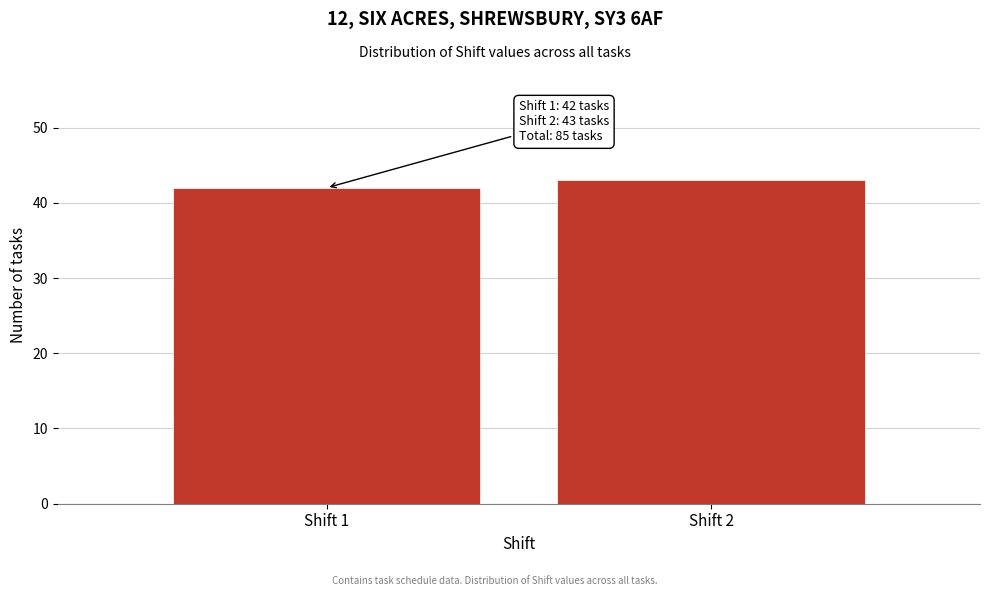

Reading right to left, extract all data points from this chart.

Shift 2=43	Shift 1=42